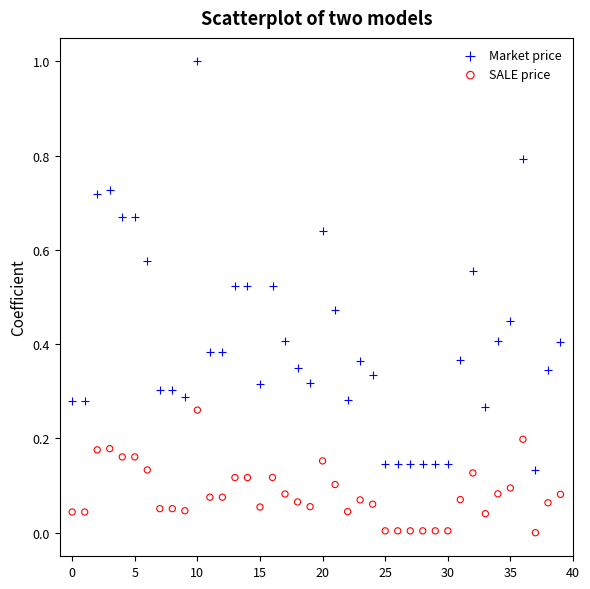

Which series reaches the maximum Y coordinate?

Market price